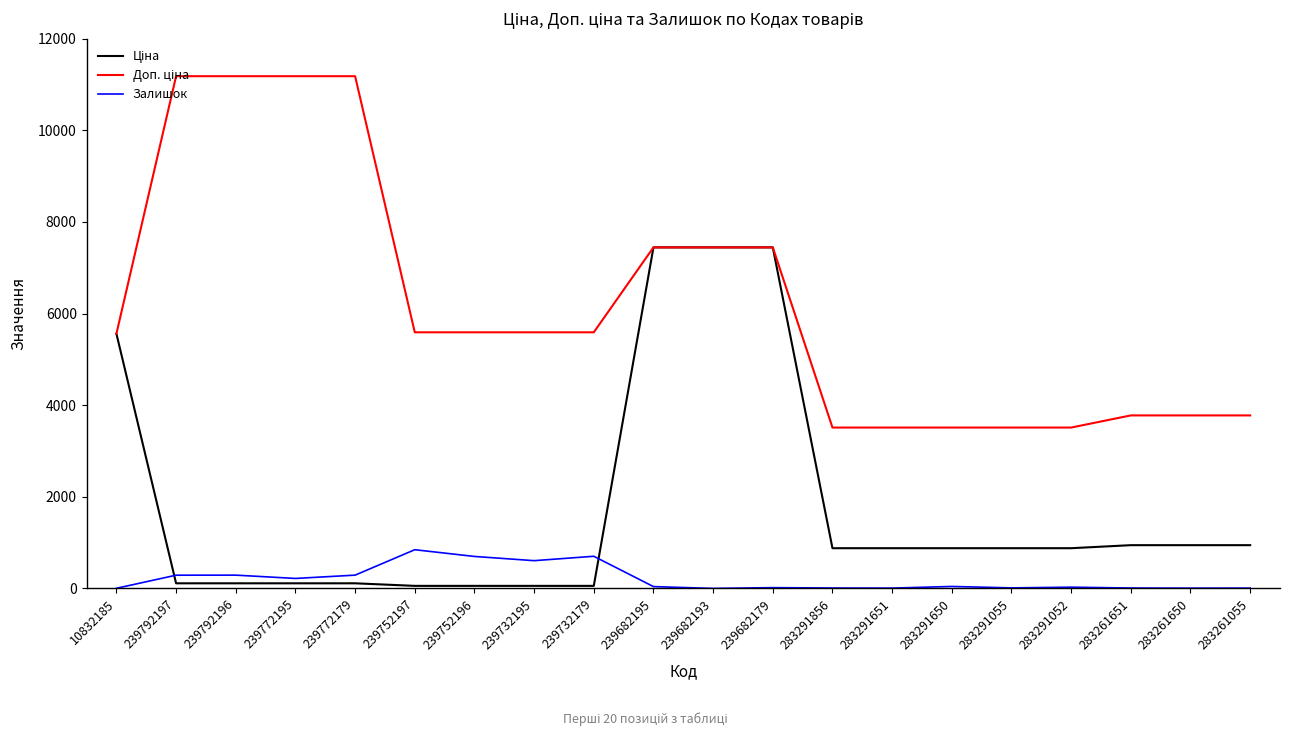

Where does the Залишок series first go above 40?

239792197